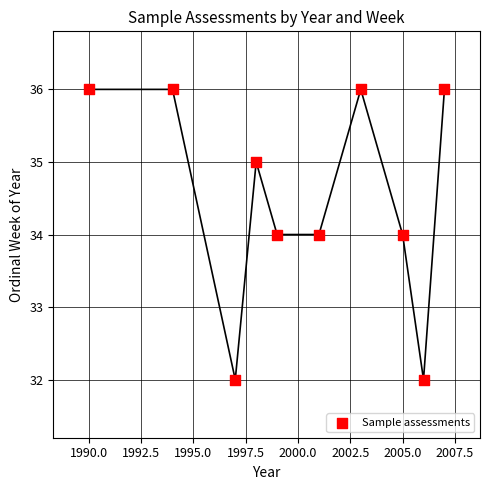

What is the range of Y values (max minus min)?

4